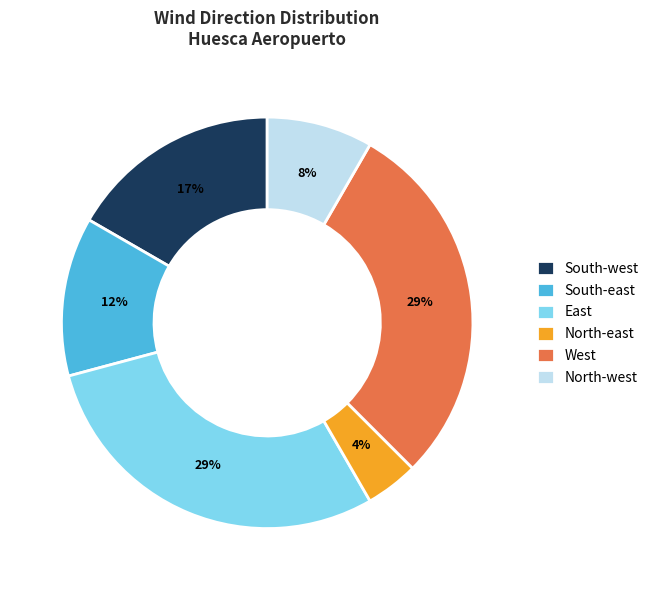

Which has a higher value, West or South-west?

West